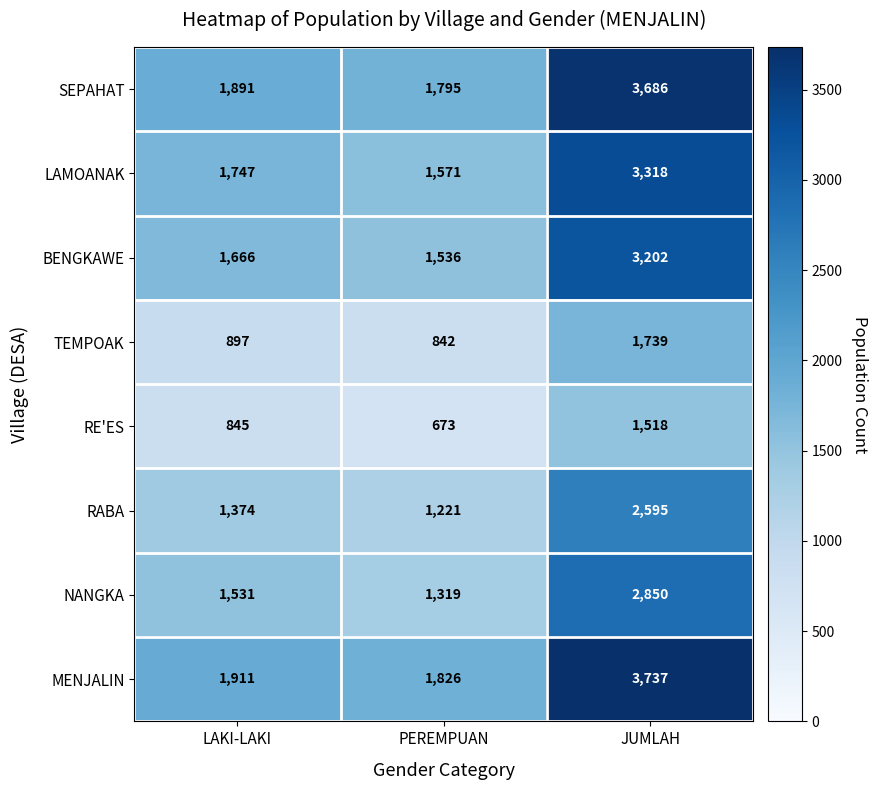

At which category does the chart reach its peak across all series?

JUMLAH